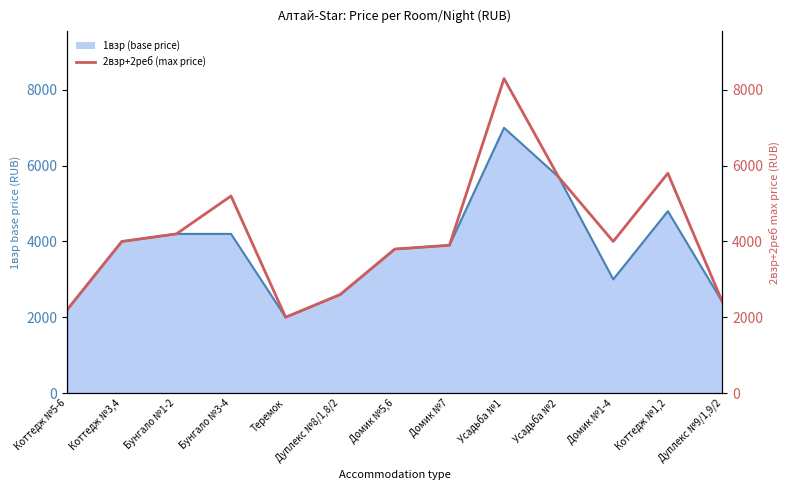

At which category does the chart reach its peak across all series?

Усадьба №1